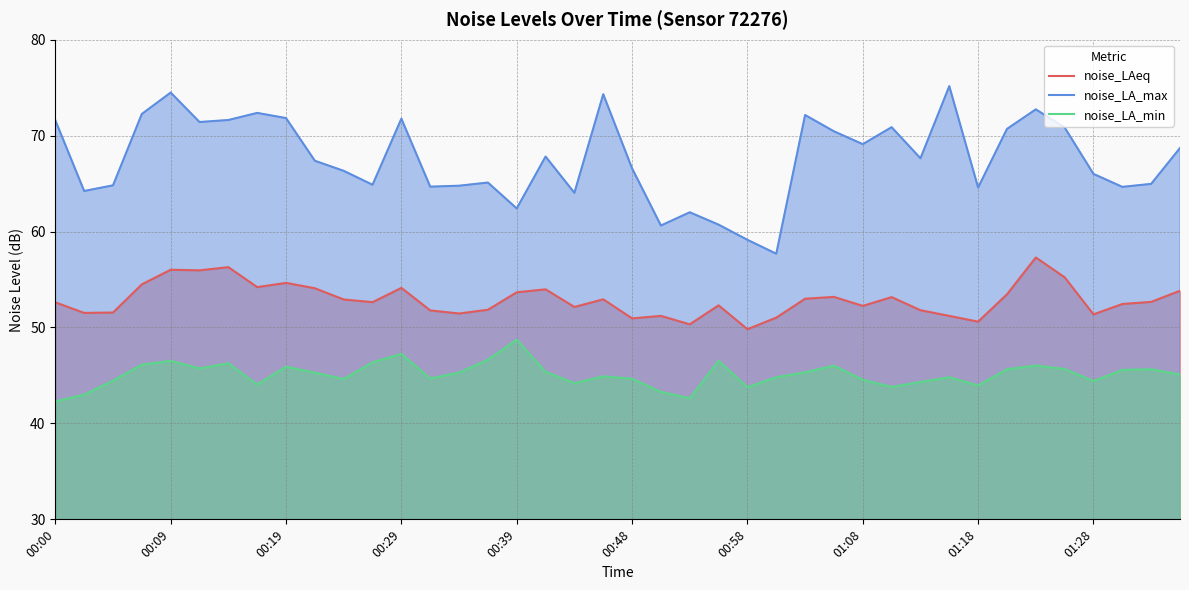

What is the average value of the noise_LA_min series?

45.1